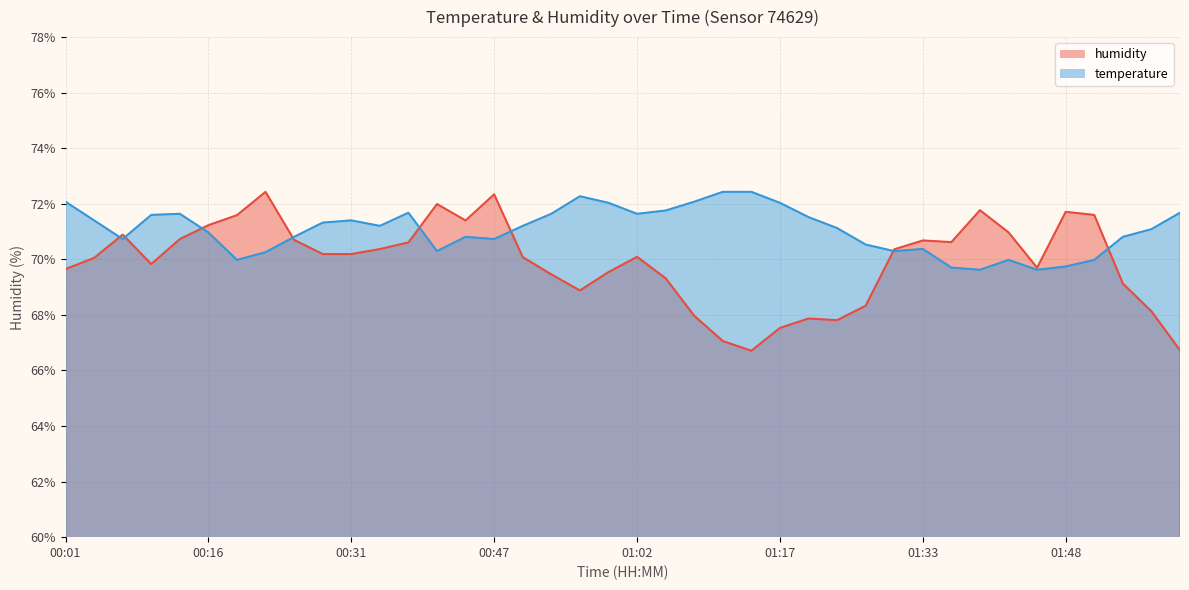

Reading right to left, list all the values displayed in this chart.

temperature: 71.7	71.1	70.8	70.0	69.7	69.6	70.0	69.6	69.7	70.4	70.3	70.5	71.1	71.5	72.0	72.4	72.4	72.1	71.8	71.6	72.0	72.3	71.6	71.2	70.7	70.8	70.3	71.7	71.2	71.4	71.3	70.8	70.3	70.0	71.0	71.6	71.6	70.7	71.4	72.1
humidity: 66.7	68.1	69.1	71.6	71.7	69.7	71.0	71.8	70.6	70.7	70.4	68.3	67.8	67.9	67.5	66.7	67.1	68.0	69.3	70.1	69.5	68.9	69.5	70.1	72.3	71.4	72.0	70.6	70.4	70.2	70.2	70.7	72.4	71.6	71.2	70.7	69.8	70.9	70.0	69.7